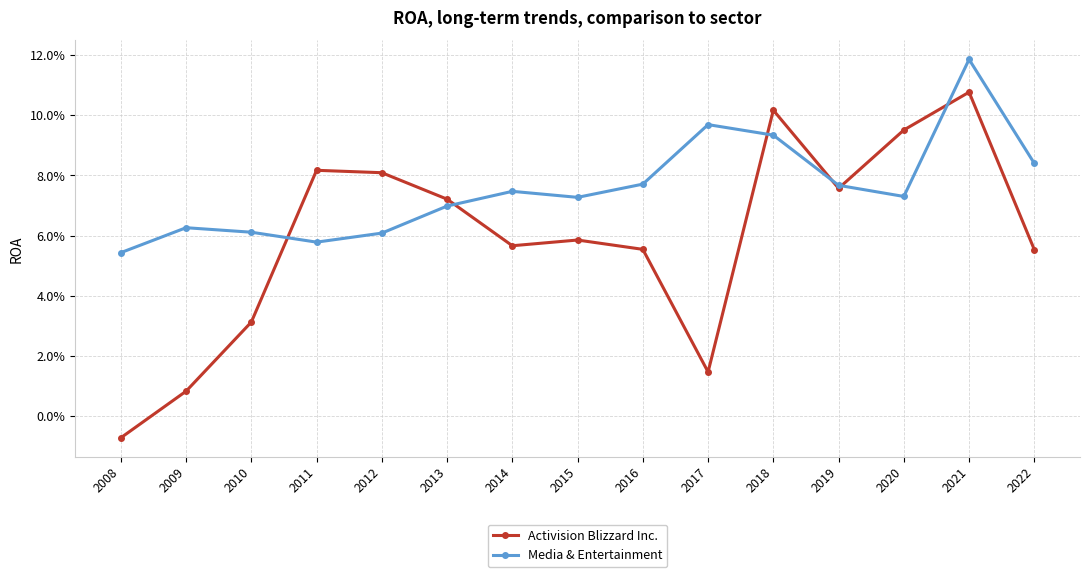

Reading left to right, extract all data points from this chart.

Activision Blizzard Inc.: 2008=-0.0	2009=0.0	2010=0.0	2011=0.1	2012=0.1	2013=0.1	2014=0.1	2015=0.1	2016=0.1	2017=0.0	2018=0.1	2019=0.1	2020=0.1	2021=0.1	2022=0.1
Media & Entertainment: 2008=0.1	2009=0.1	2010=0.1	2011=0.1	2012=0.1	2013=0.1	2014=0.1	2015=0.1	2016=0.1	2017=0.1	2018=0.1	2019=0.1	2020=0.1	2021=0.1	2022=0.1